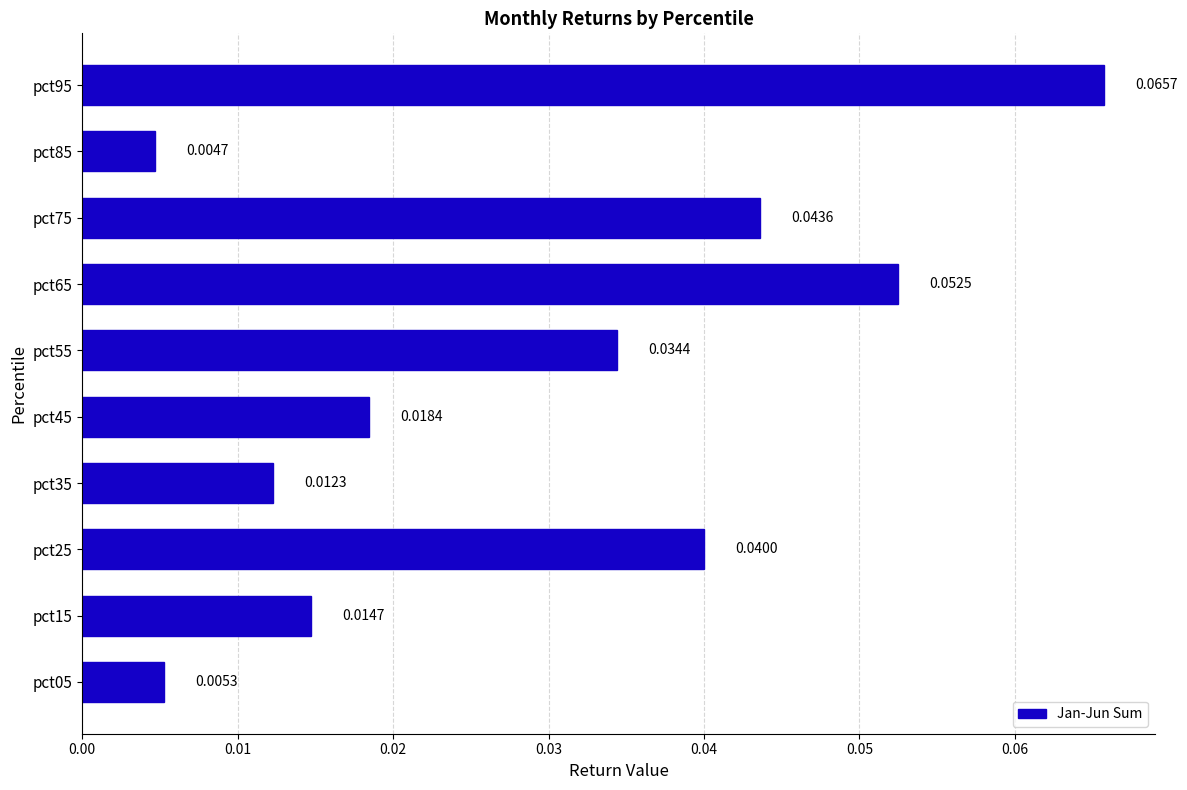

Rank the categories by value from highest to lowest.

pct95, pct65, pct75, pct25, pct55, pct45, pct15, pct35, pct05, pct85